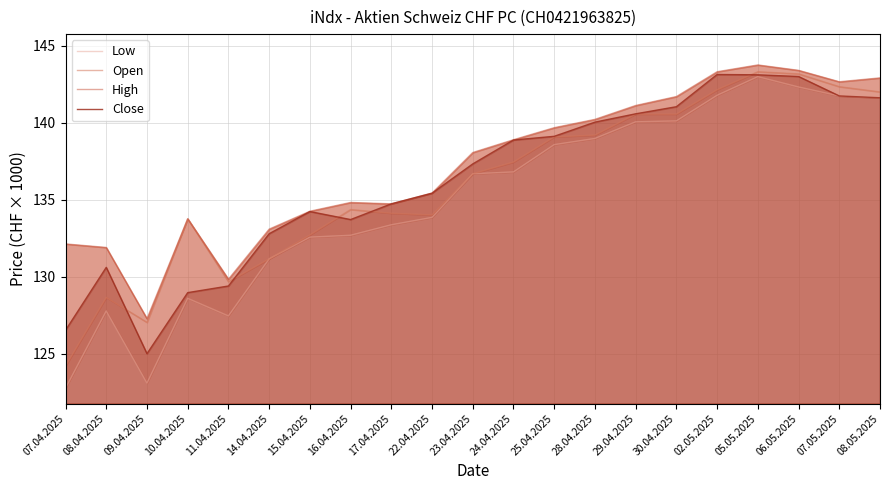

The value of Close at 09.04.2025 is 125.0. True or false?

True